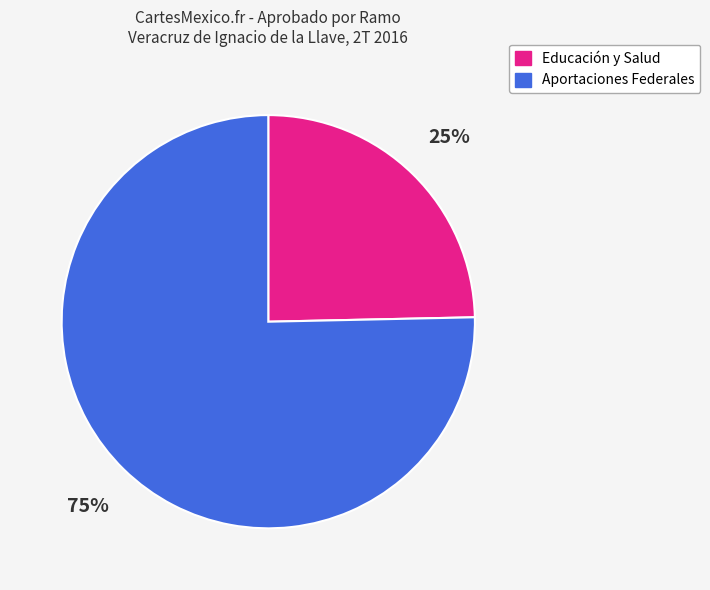

How many segments does this pie chart have?

2